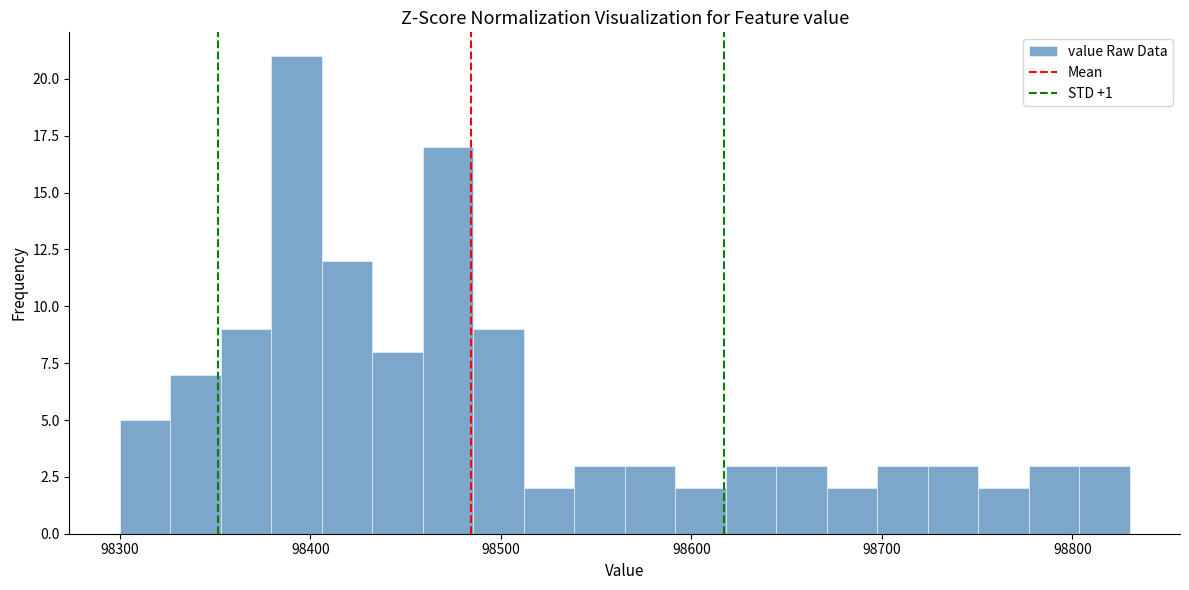

Around what value on the x-axis is the tallest bar? Give the approximate position of its centre, as read against the axis.

98390